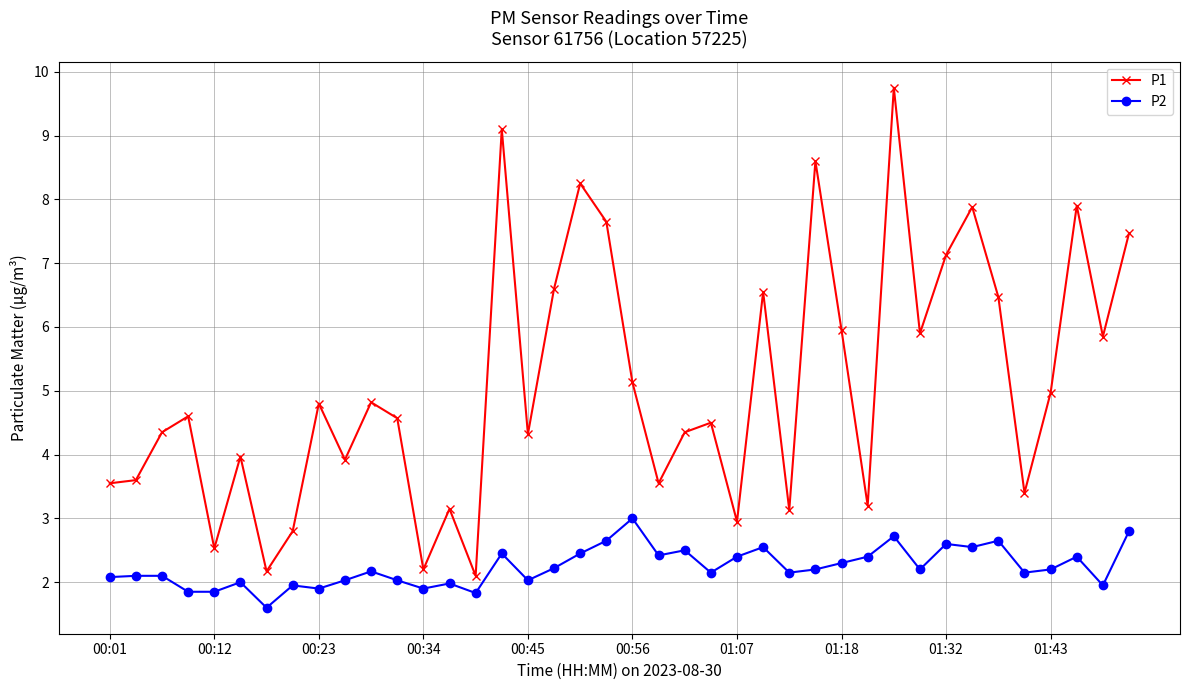

What is the average value of the P1 series?

5.1